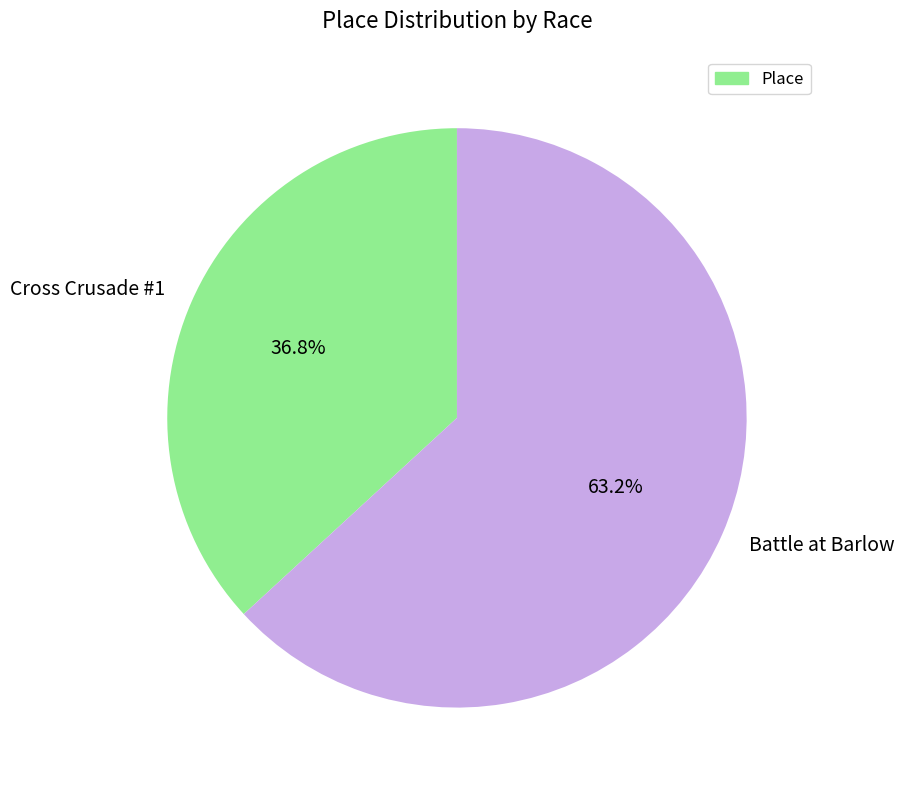

How much of the chart is everything except Battle at Barlow?

36.8%